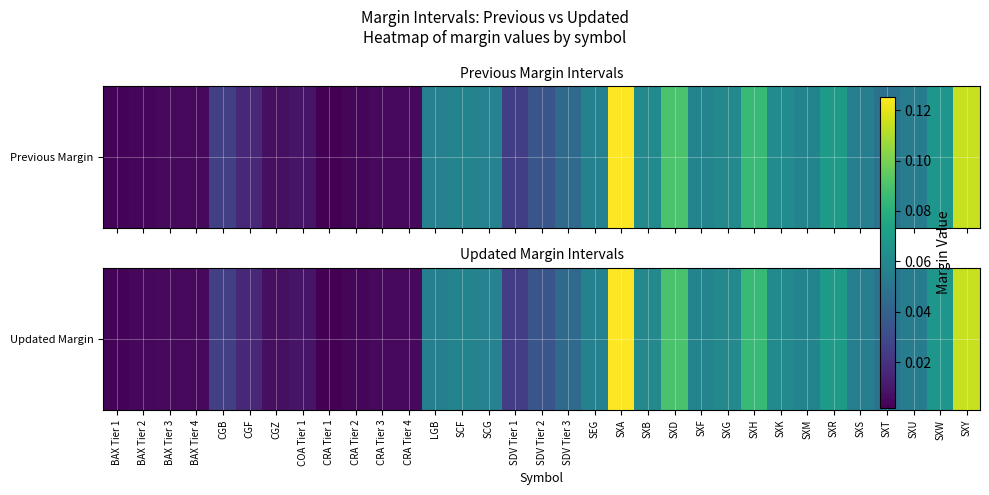

True or false: the data shows 0.1 at SXU.

False